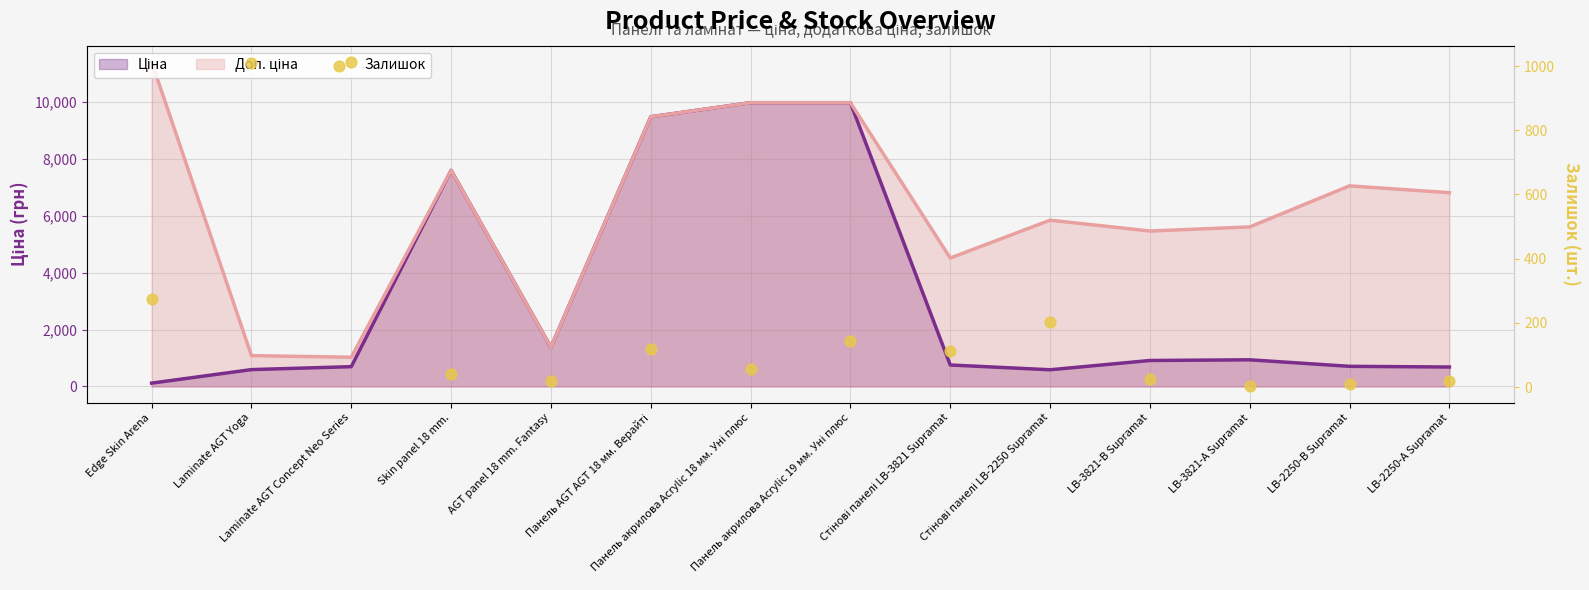

Between Панель акрилова Acrylic 18 мм. Уні плюс and Skin panel 18 mm., which is larger?

Панель акрилова Acrylic 18 мм. Уні плюс